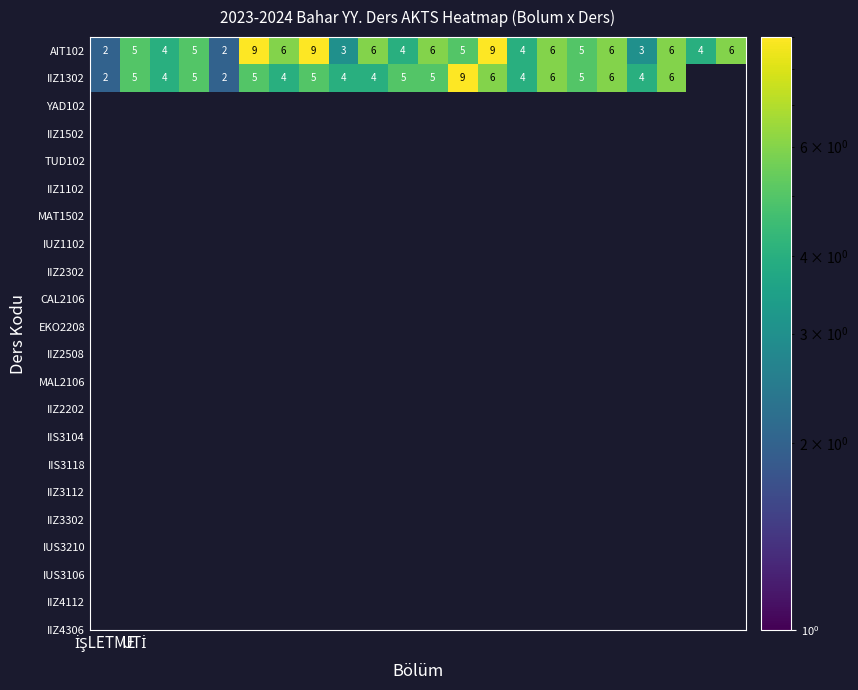

What is the maximum value for AIT102?

9